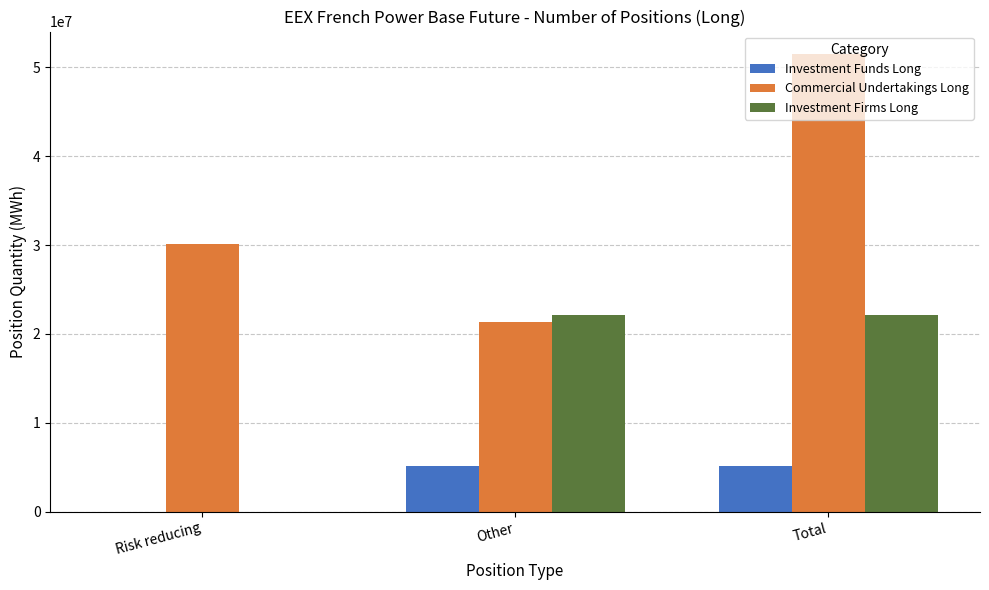

Which series has the largest range (max minus min)?

Commercial Undertakings Long